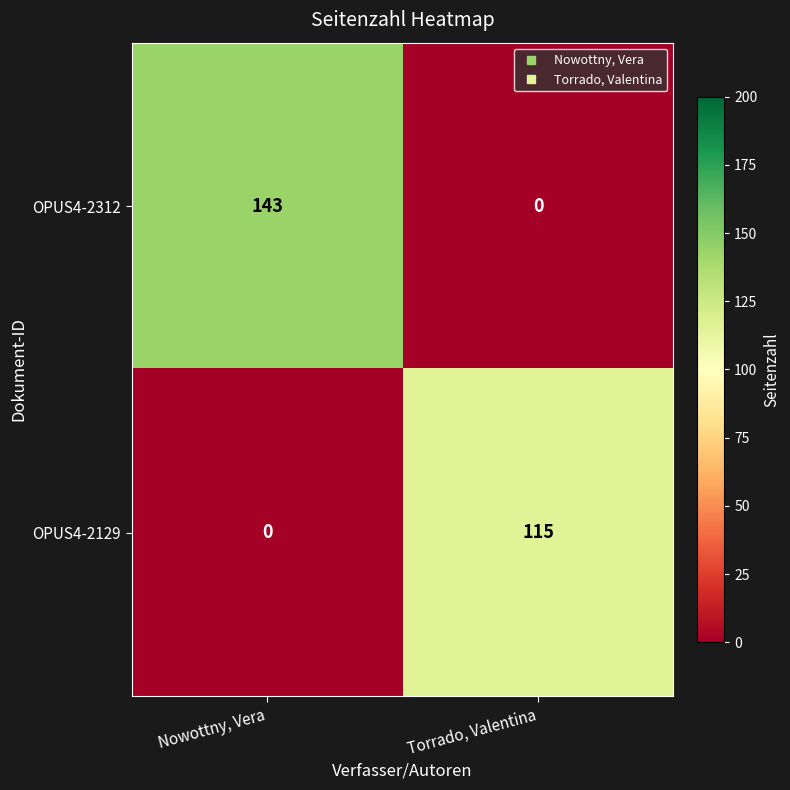

Which series has the largest total across all categories?

OPUS4-2312